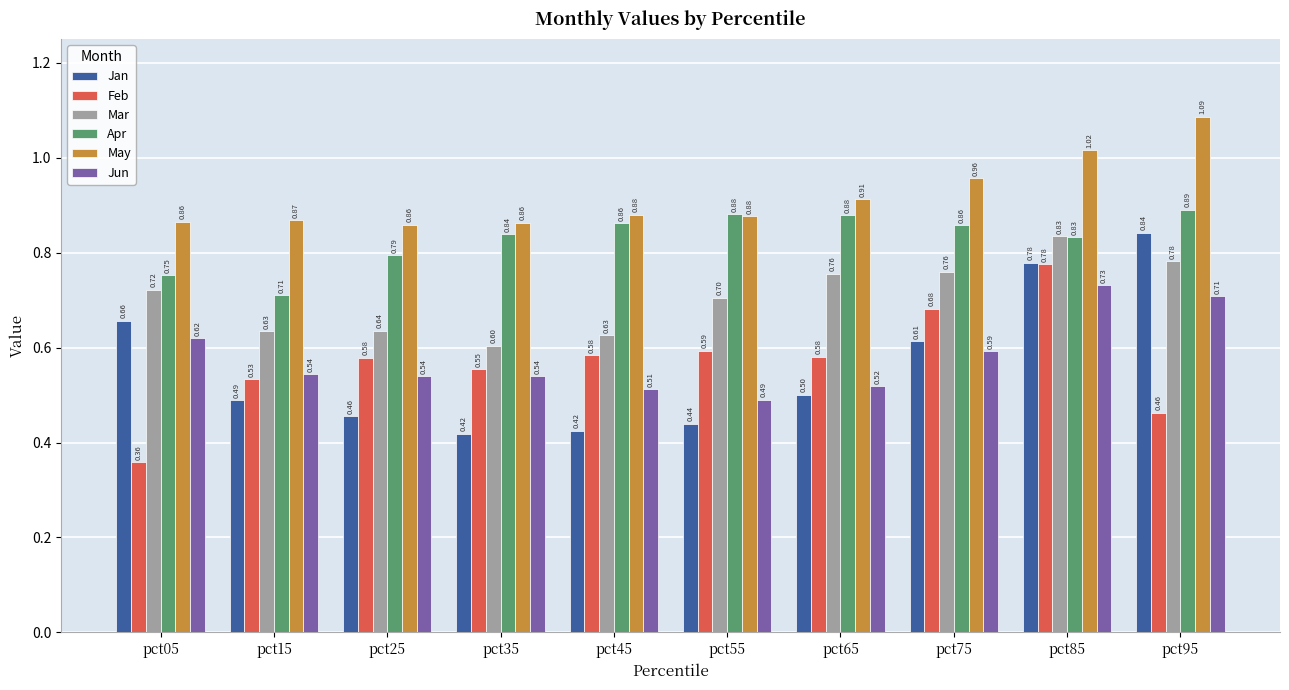

What is the sum of all May values?

9.2